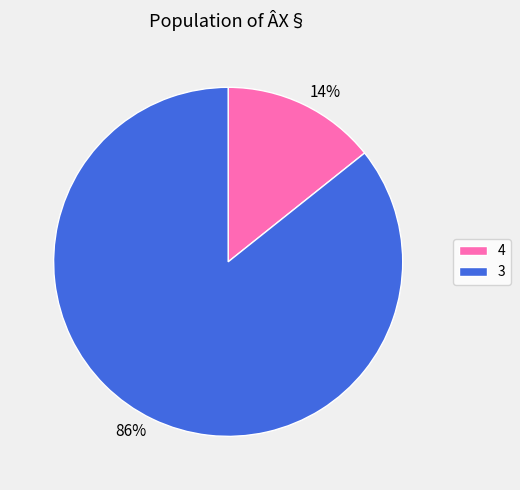

The 4 slice represents 14% of the pie. True or false?

True